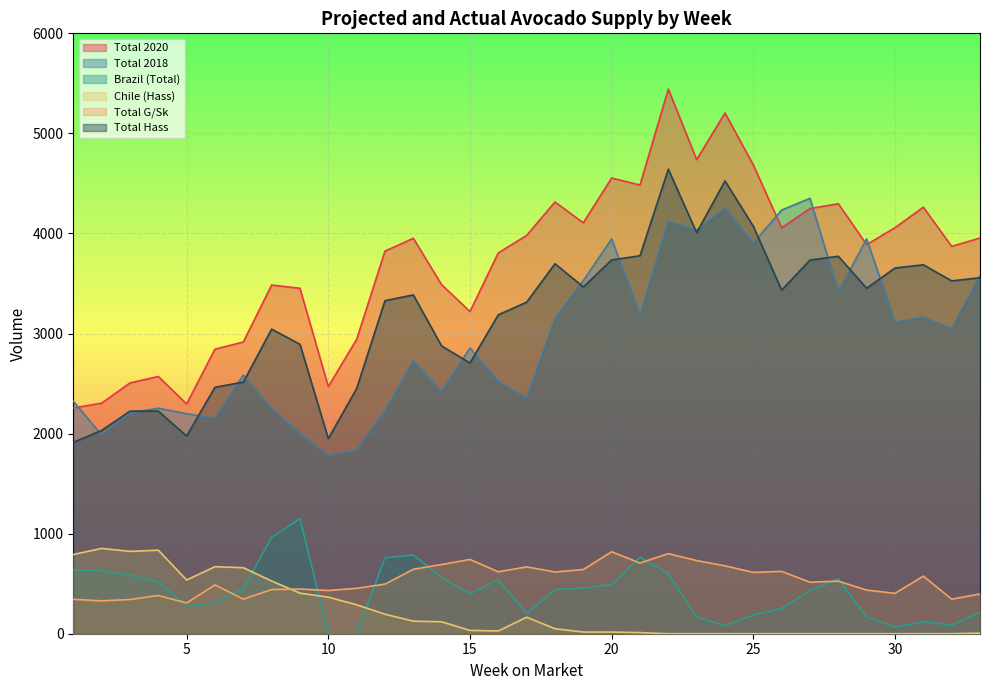

In Total G/Sk, how many points are lower than both neighbors (excluding endpoints)?

11